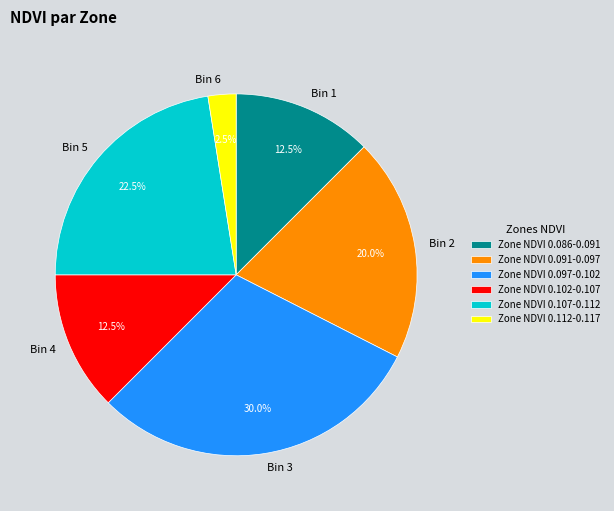

Combined, do Zone NDVI 0.107-0.112 and Zone NDVI 0.086-0.091 account for over 50%?

No